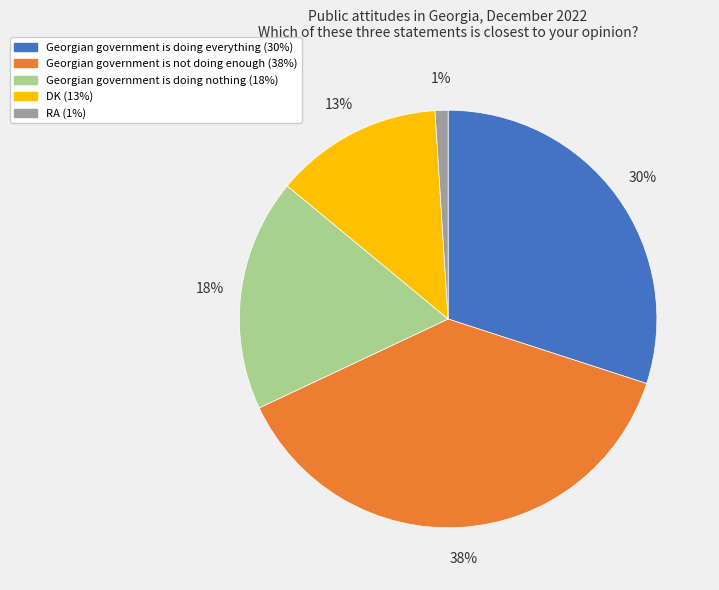

The DK slice represents 25% of the pie. True or false?

False